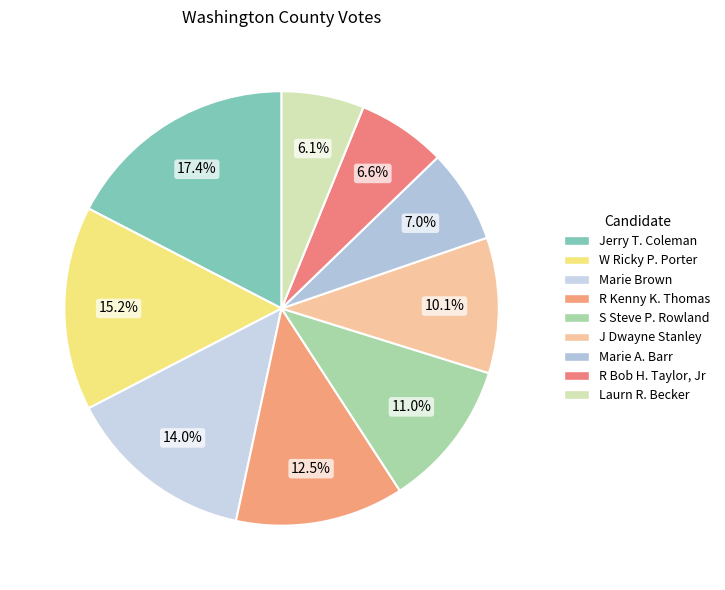

Does R Kenny K. Thomas represent more than half of the total?

No